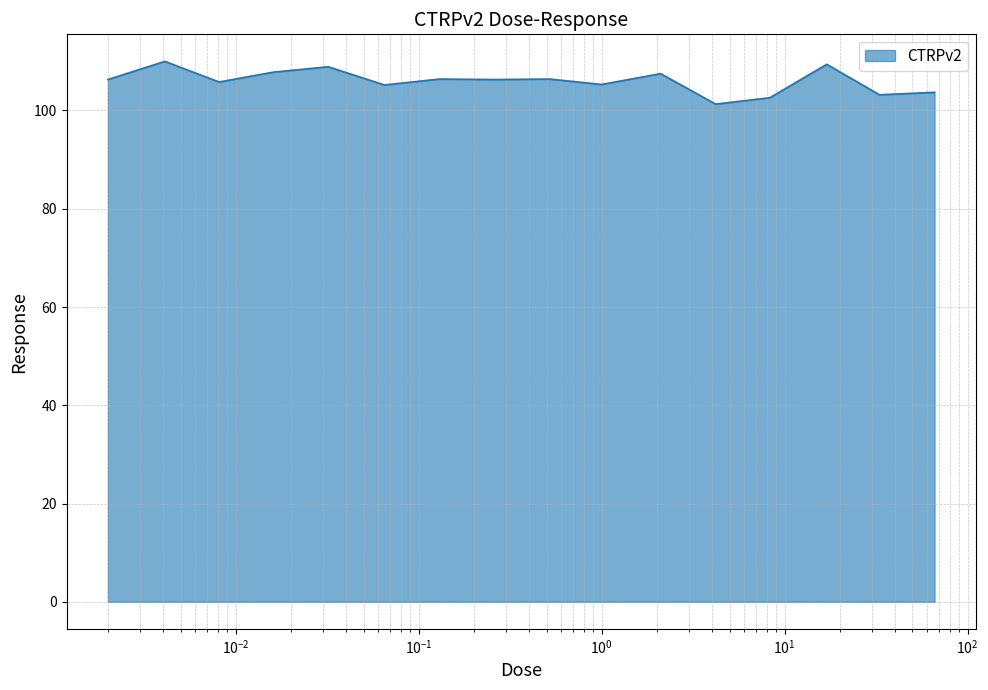

What is the smallest value displayed?

101.3